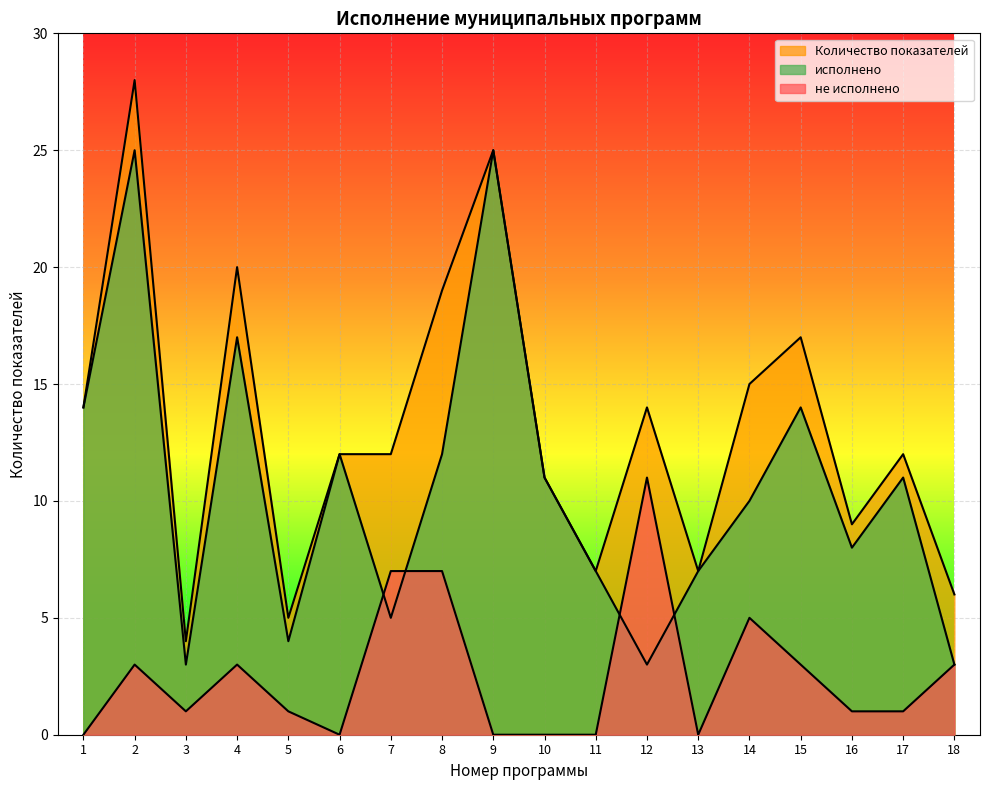

How many interior local peaks does the исполнено series have?

6